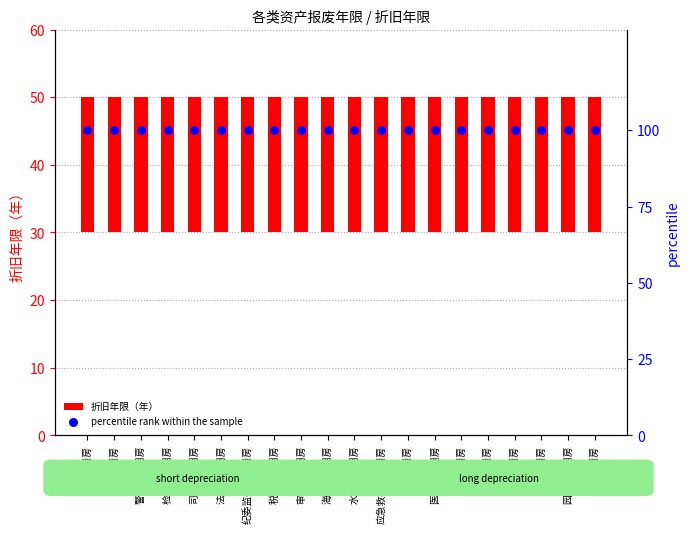

Is the value of 折旧年限（年） at 检察业务用房 greater than the value of percentile rank within the sample at 体育用房?

No